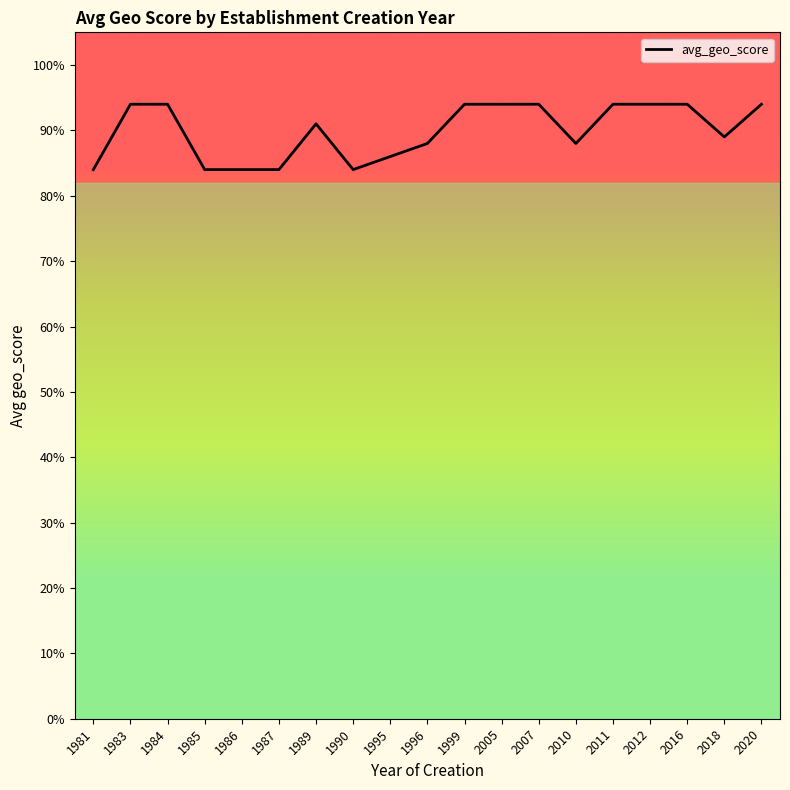

The value at 1990 is 0.2. True or false?

False